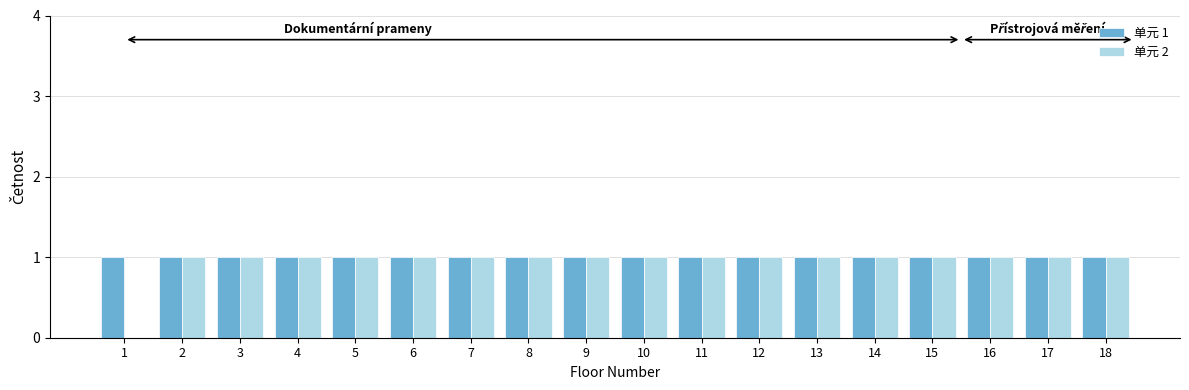

Is it true that 单元 1 equals 1 at 1?

True